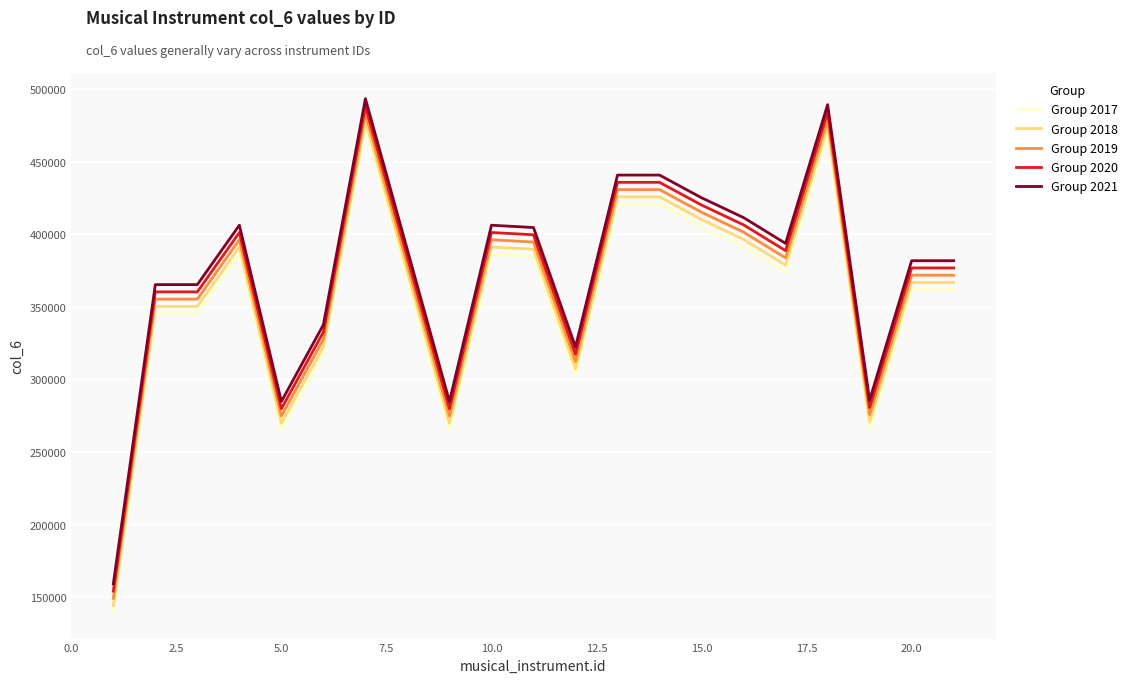

True or false: Group 2020 and Group 2021 intersect in this chart.

False